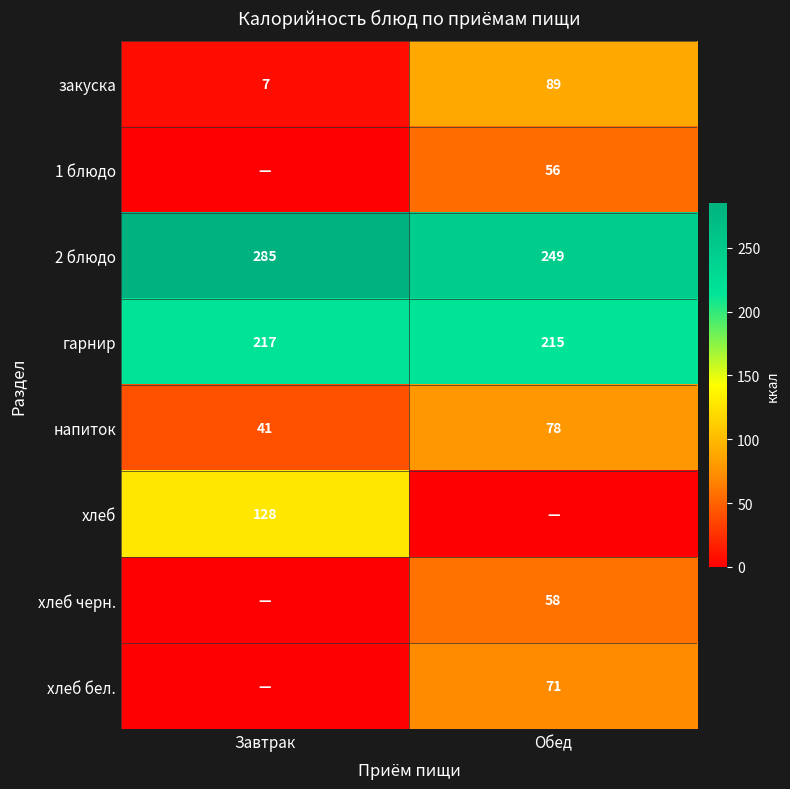

How many data points does each series have?

2